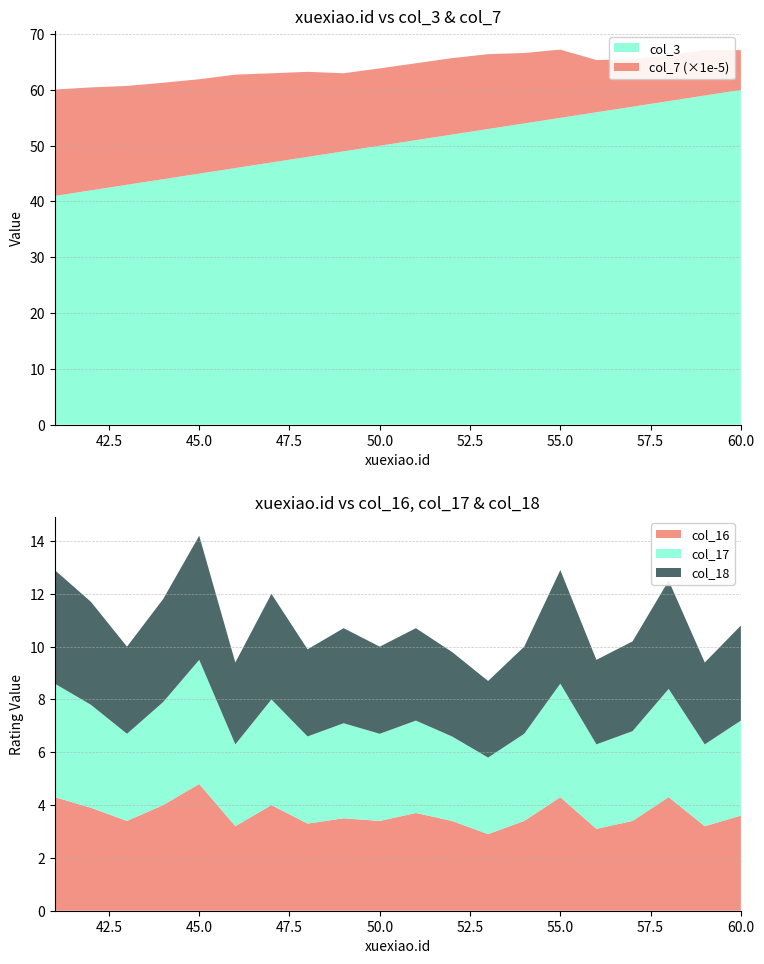

Reading left to right, list all the values displayed in this chart.

col_3: 41=41.0	42=42.0	43=43.0	44=44.0	45=45.0	46=46.0	47=47.0	48=48.0	49=49.0	50=50.0	51=51.0	52=52.0	53=53.0	54=54.0	55=55.0	56=56.0	57=57.0	58=58.0	59=59.0	60=60.0
col_7: 41=1907772.0	42=1845209.0	43=1771873.0	44=1729212.0	45=1691846.0	46=1674292.0	47=1598810.0	48=1524349.0	49=1399242.0	50=1386580.0	51=1378198.0	52=1370428.0	53=1341598.0	54=1262575.0	55=1222604.0	56=936567.0	57=851047.0	58=822724.0	59=814572.0	60=713638.0
col_16: 41=4.3	42=3.9	43=3.4	44=4.0	45=4.8	46=3.2	47=4.0	48=3.3	49=3.5	50=3.4	51=3.7	52=3.4	53=2.9	54=3.4	55=4.3	56=3.1	57=3.4	58=4.3	59=3.2	60=3.6
col_17: 41=4.3	42=3.9	43=3.3	44=3.9	45=4.7	46=3.1	47=4.0	48=3.3	49=3.6	50=3.3	51=3.5	52=3.2	53=2.9	54=3.3	55=4.3	56=3.2	57=3.4	58=4.1	59=3.1	60=3.6
col_18: 41=4.3	42=3.9	43=3.3	44=3.9	45=4.7	46=3.1	47=4.0	48=3.3	49=3.6	50=3.3	51=3.5	52=3.2	53=2.9	54=3.3	55=4.3	56=3.2	57=3.4	58=4.1	59=3.1	60=3.6